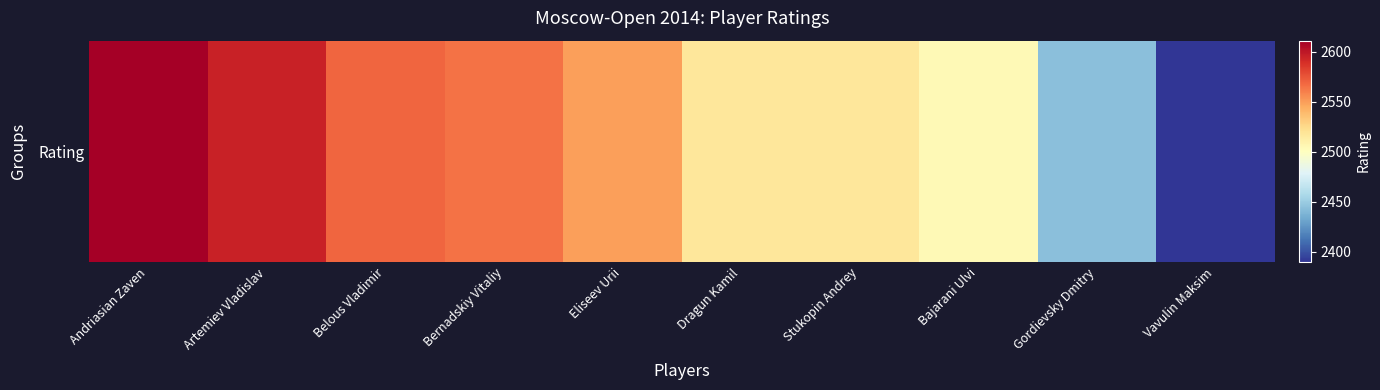

True or false: the data shows 2504 at Bajarani Ulvi.

True